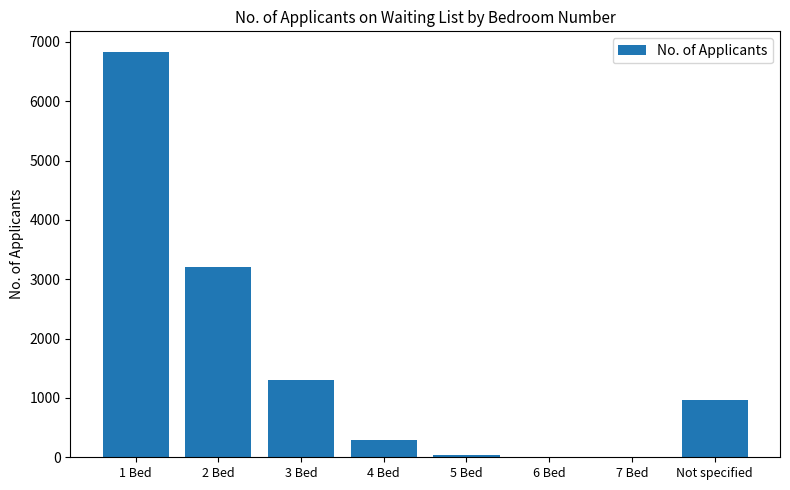

Is it true that the value at 4 Bed is 63?

False